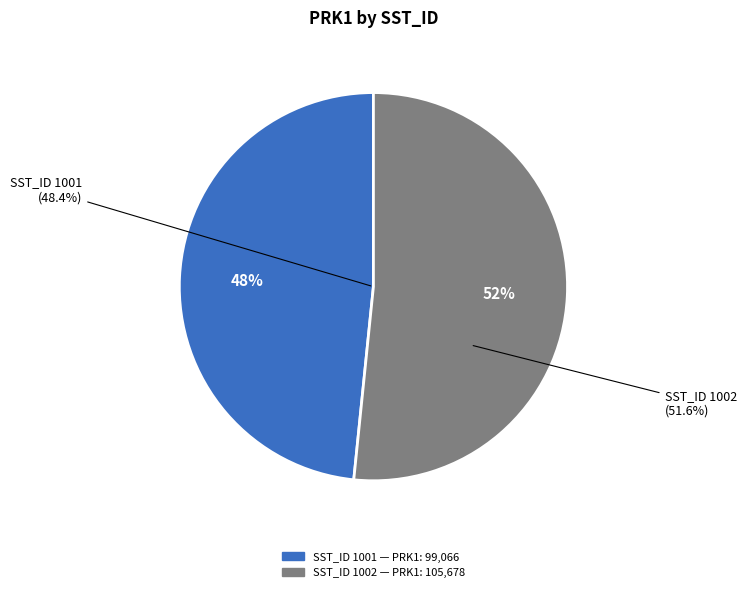

Combined, what portion of the pie is 1002 and 1001?

100.0%